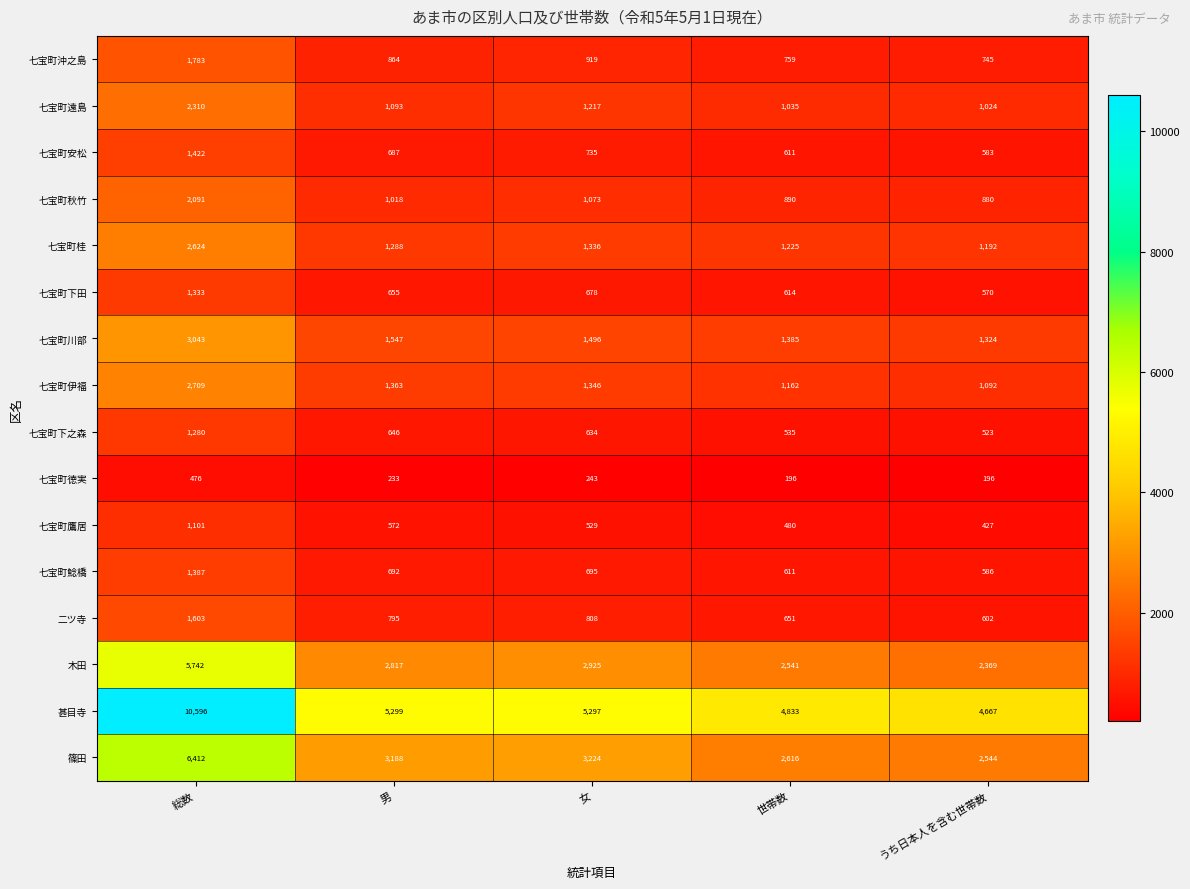

What is the difference between the 七宝町伊福 values at うち日本人を含む世帯数 and 女?

254